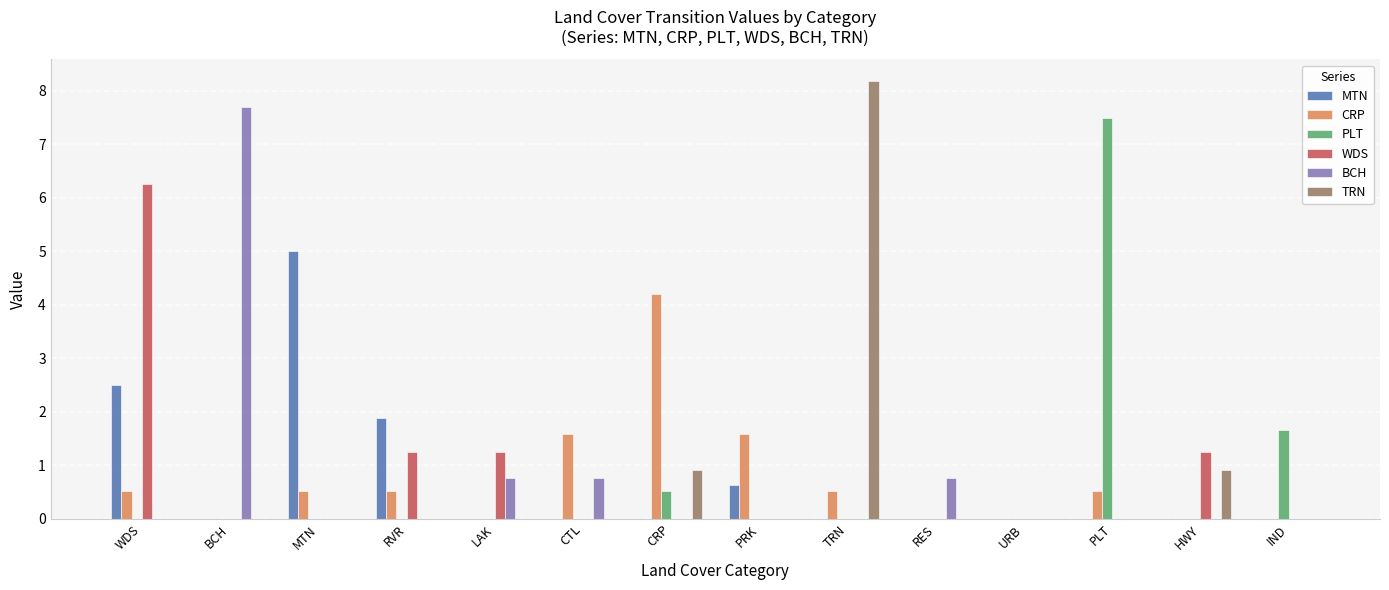

Between TRN and URB, which series saw the biggest shift?

TRN